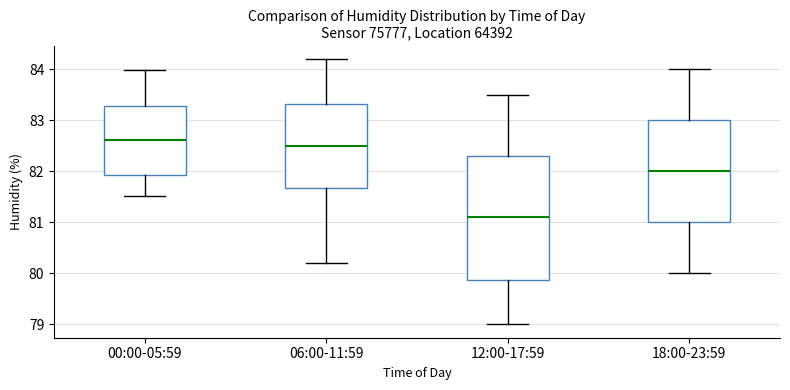

Reading left to right, read every box against the y-axis: the position of its median line, the range the box covers, and the ends of its whiskers. The values are not printed on the chart, so give them approximately, as read against the axis.

00:00-05:59: median 82.6, box 81.9 to 83.3, whiskers 81.5 to 84.0
06:00-11:59: median 82.5, box 81.7 to 83.3, whiskers 80.2 to 84.2
12:00-17:59: median 81.1, box 79.9 to 82.3, whiskers 79.0 to 83.5
18:00-23:59: median 82.0, box 81.0 to 83.0, whiskers 80.0 to 84.0